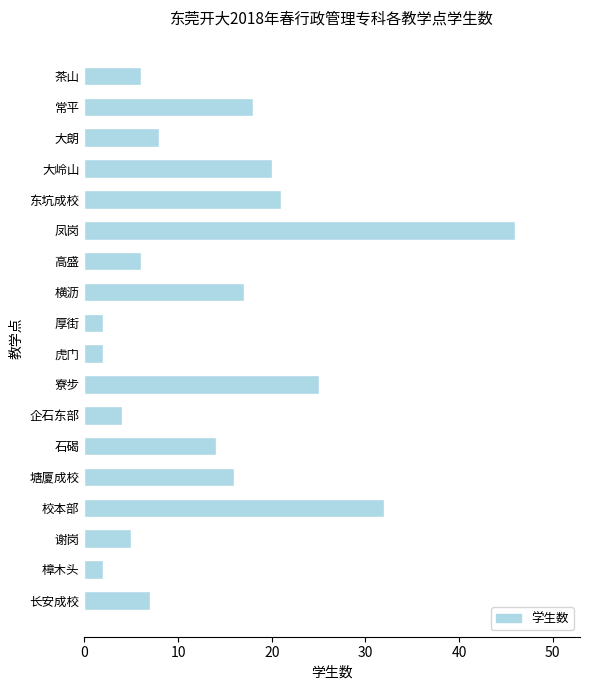

Reading top to bottom, what are all the values shown in this chart?

茶山=6	常平=18	大朗=8	大岭山=20	东坑成校=21	凤岗=46	高盛=6	横沥=17	厚街=2	虎门=2	寮步=25	企石东部=4	石碣=14	塘厦成校=16	校本部=32	谢岗=5	樟木头=2	长安成校=7